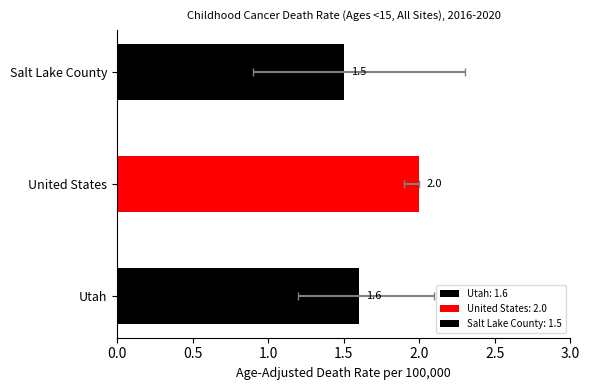

Are the bars horizontal?

Yes